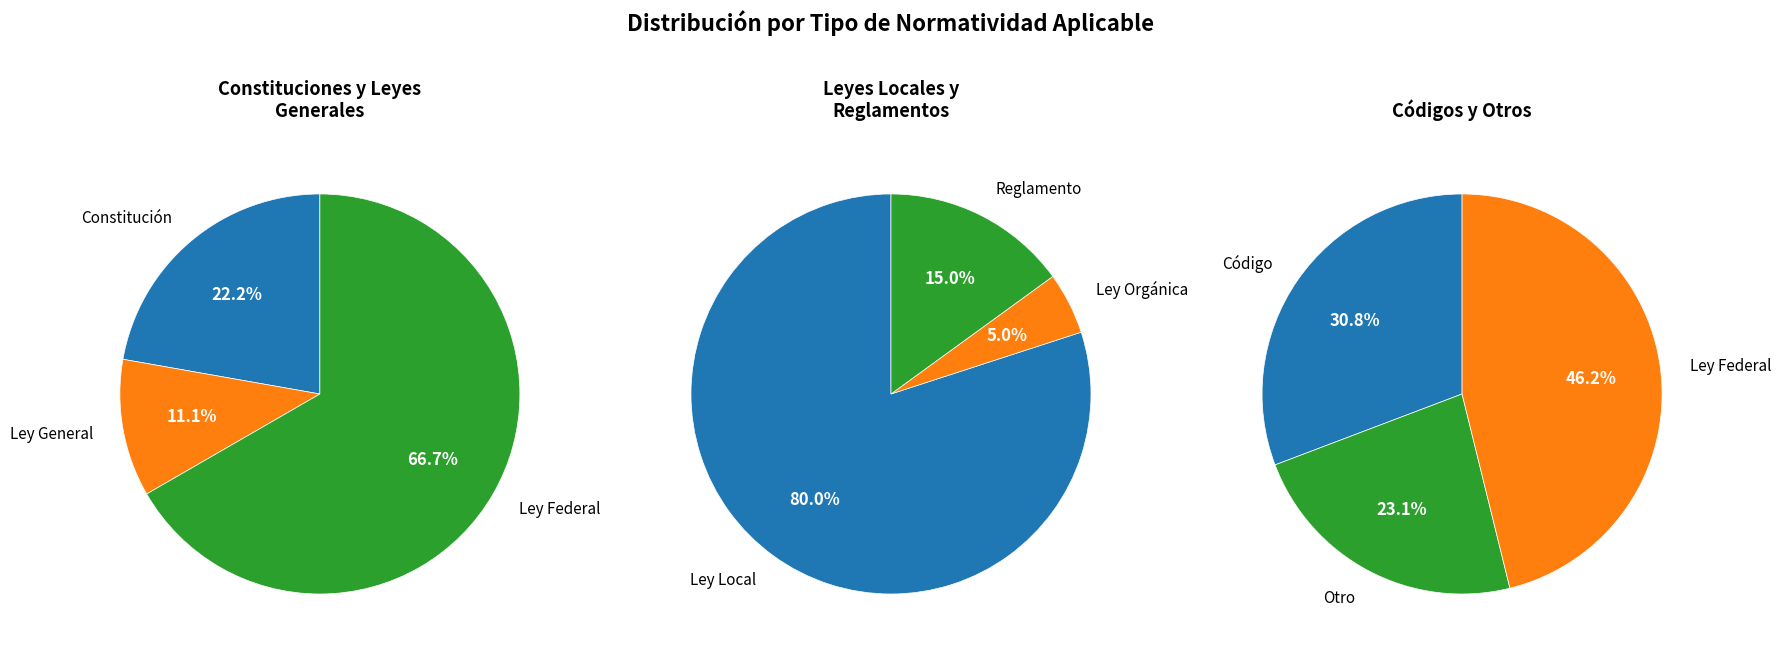

Which slice is the smallest?

Ley General